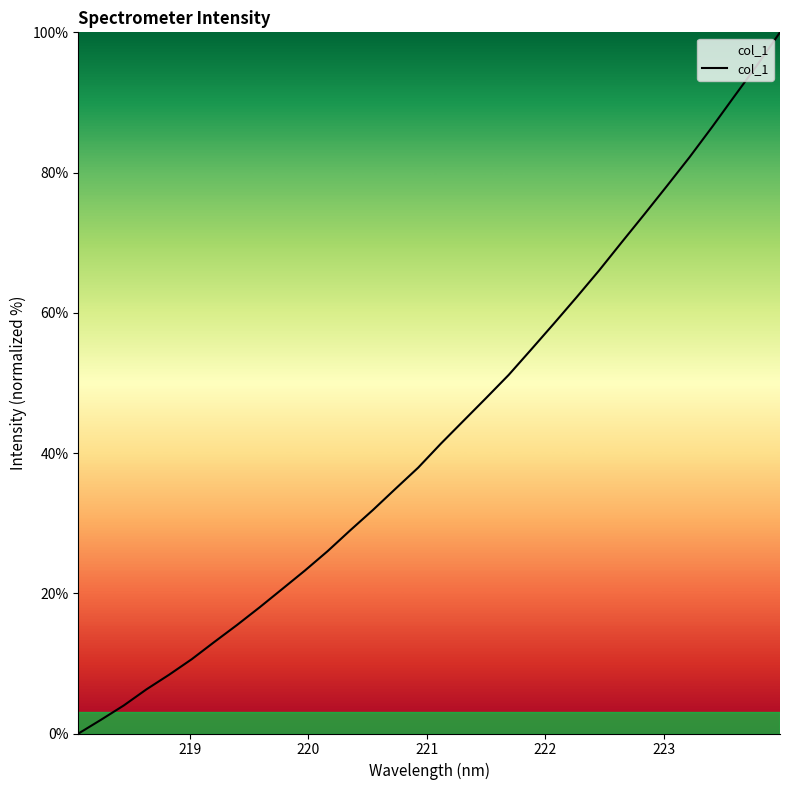

What is the maximum value shown in the chart?

100.0